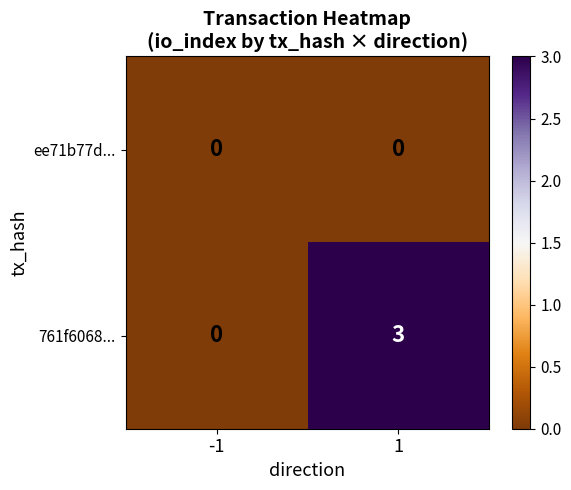

The value of 761f6068... at -1 is 0. True or false?

True